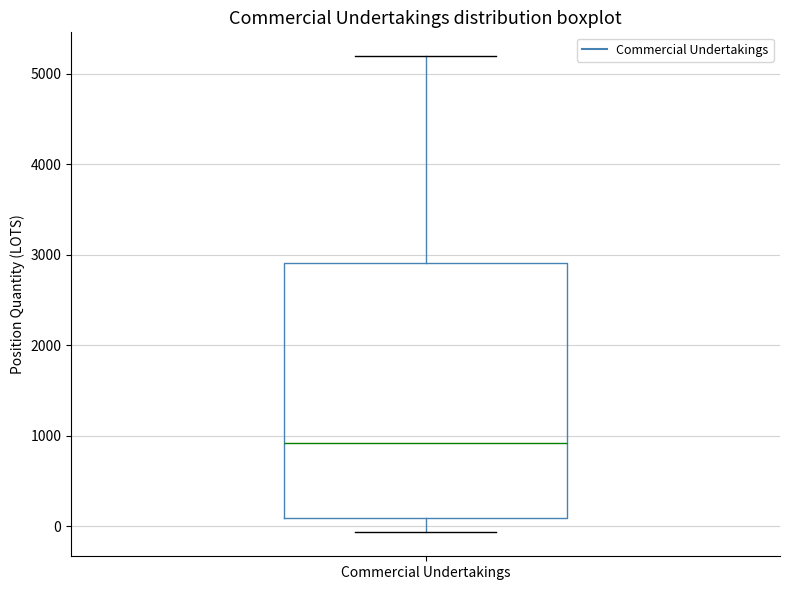

Where is the upper edge of the box for Commercial Undertakings on the y-axis? The values are not printed on the chart, so give them approximately, as read against the axis.

2900